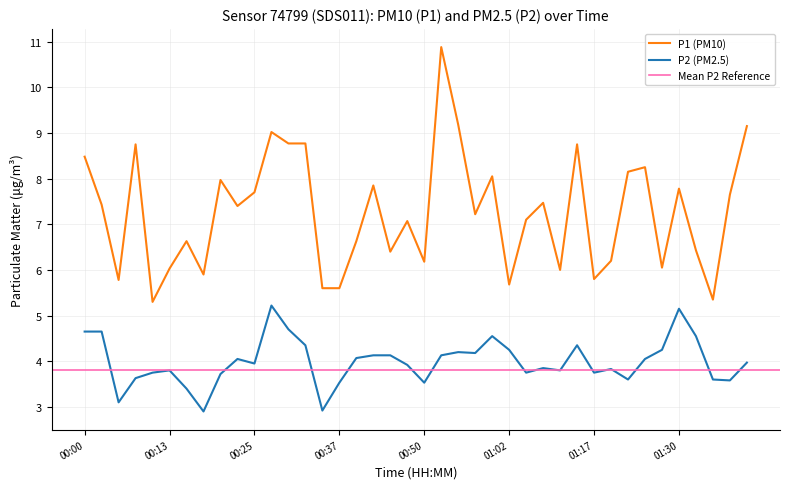

List the series in order of their peak value, lowest first.

P2, P1